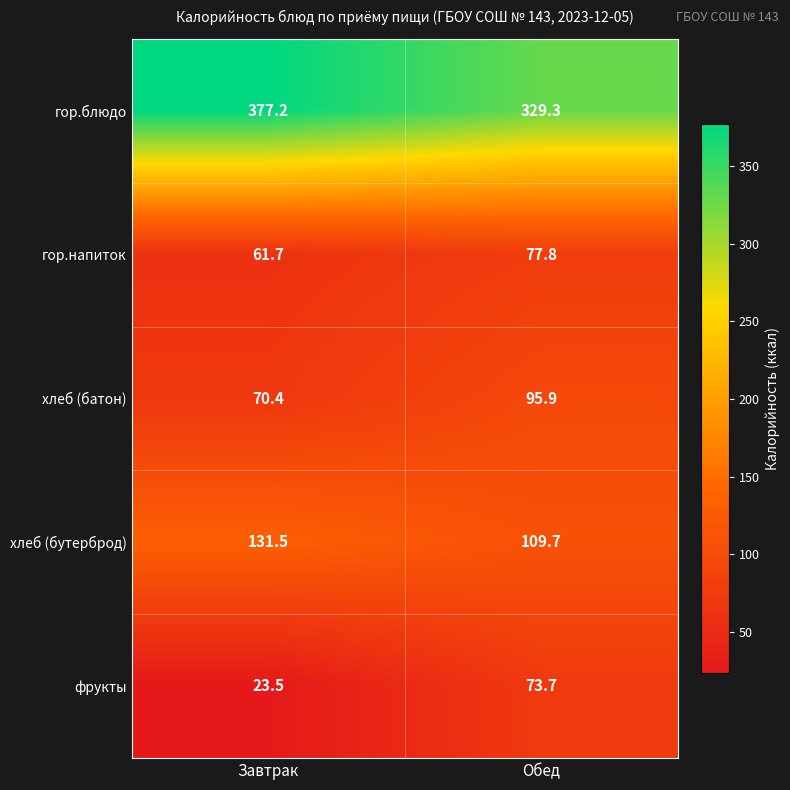

How many series are shown in this chart?

5